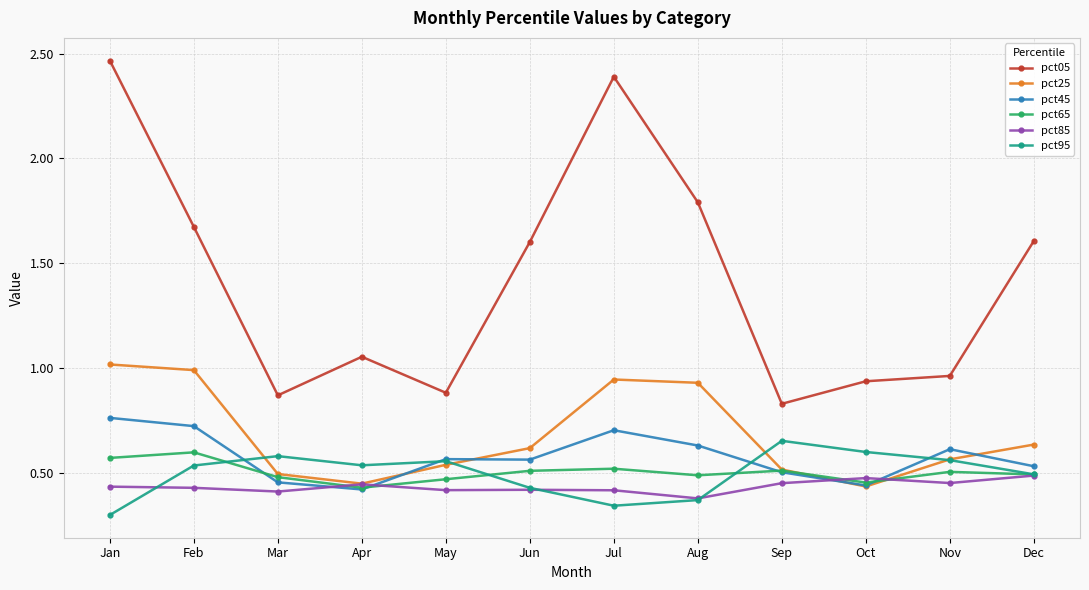

The pct65 series shows 0.2 at Apr. True or false?

False